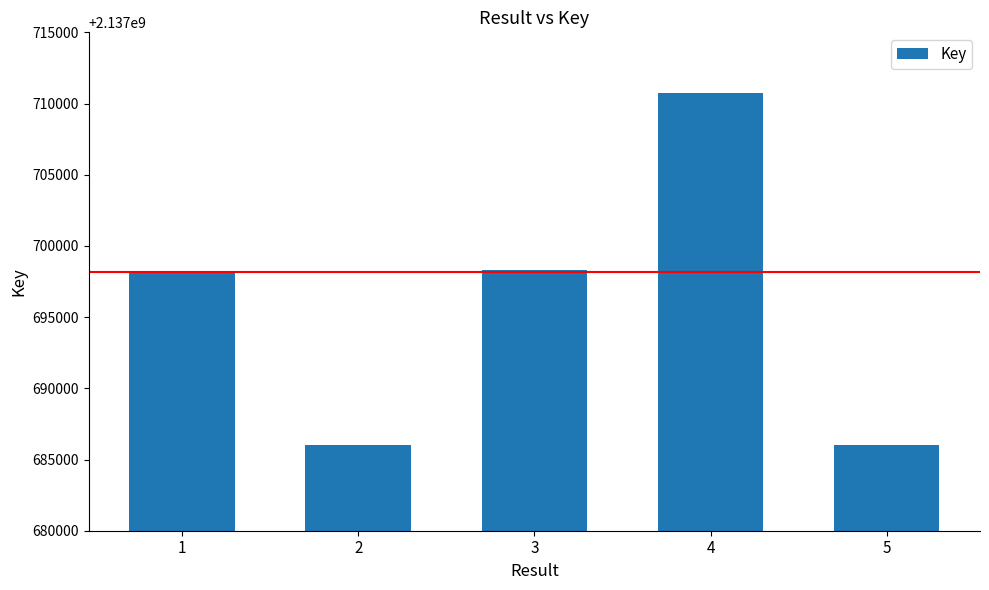

Are the bars horizontal?

No